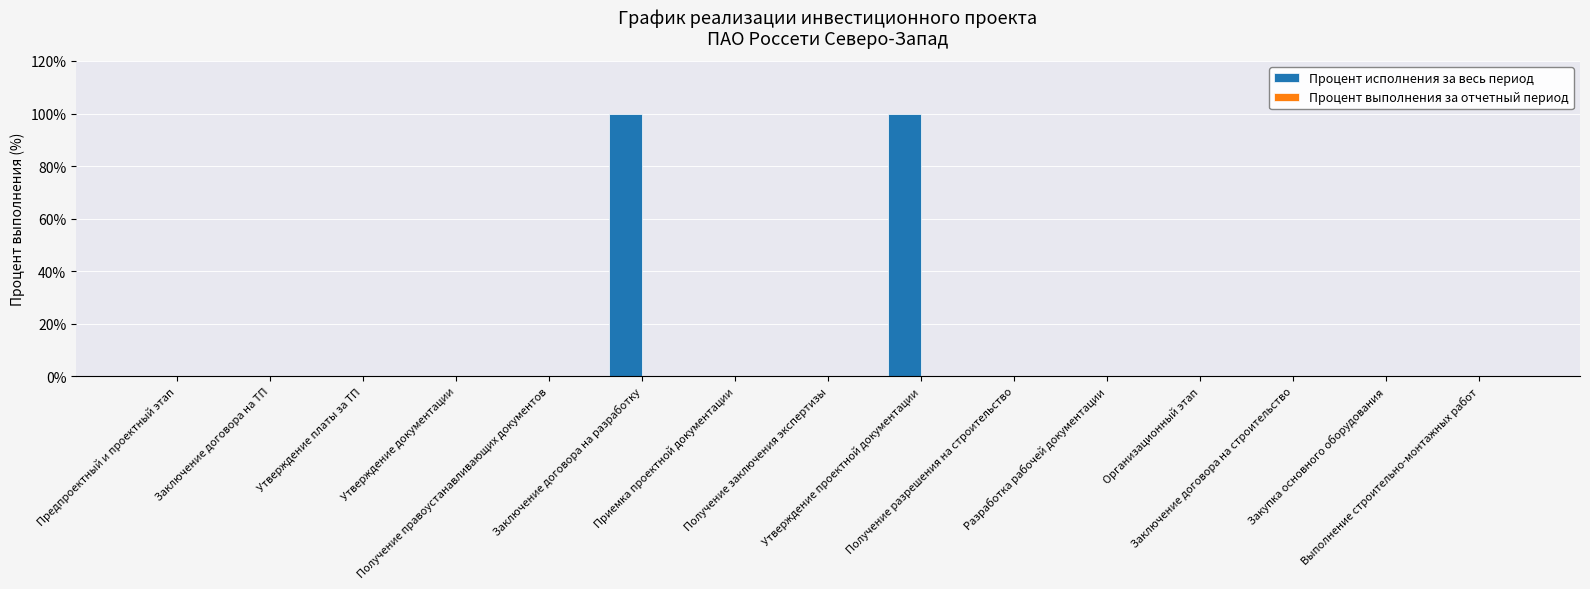

What is the maximum value shown in the chart?

100